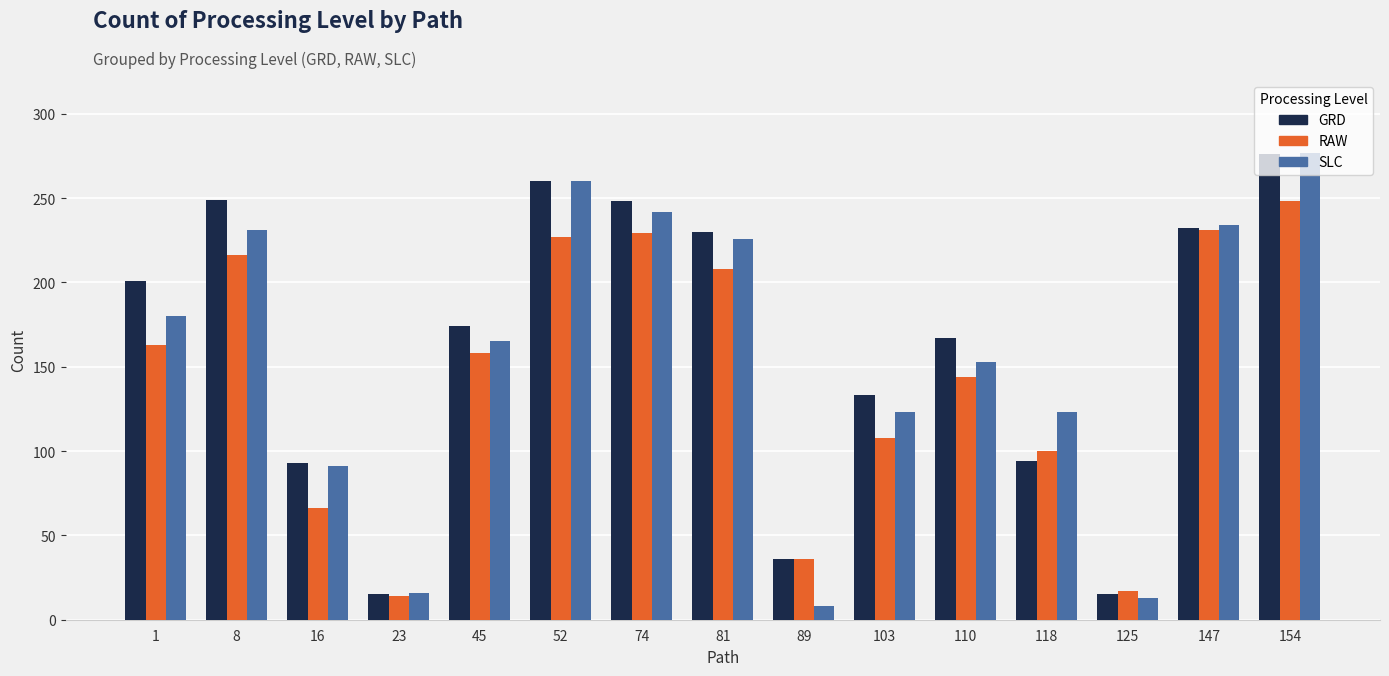

What is the greatest value displayed?

277